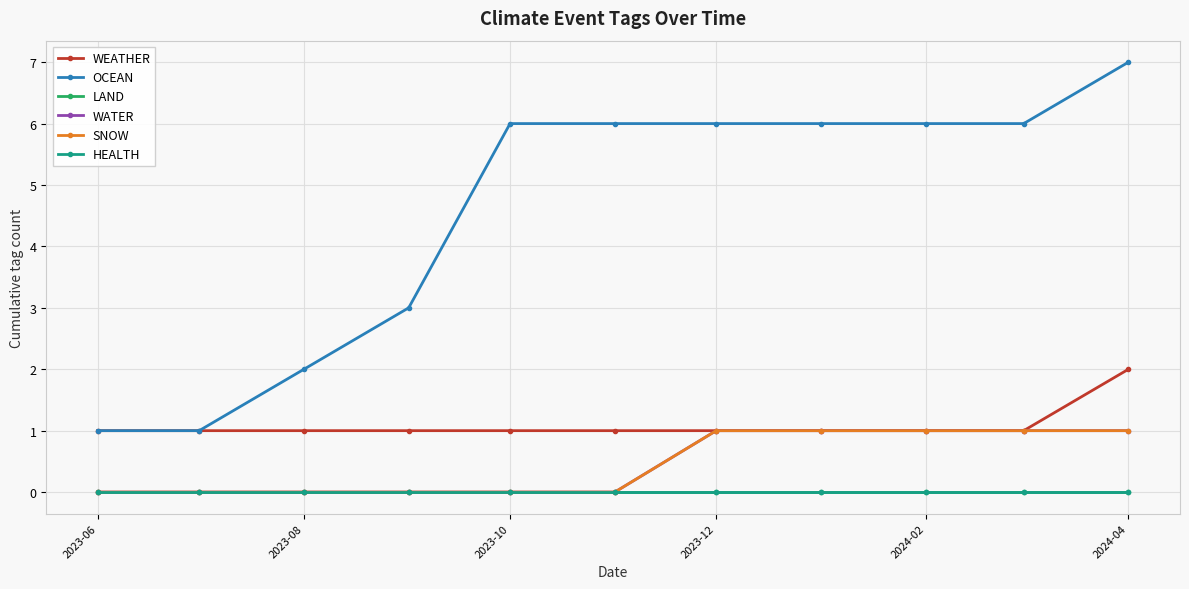

True or false: HEALTH and WEATHER cross at least once.

False